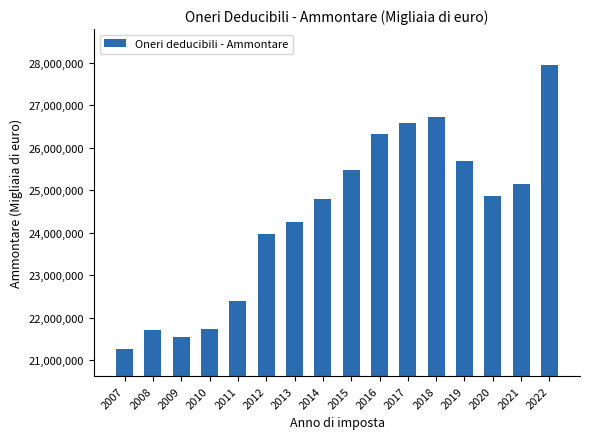

At which label is the value closest to 24609691?

2014